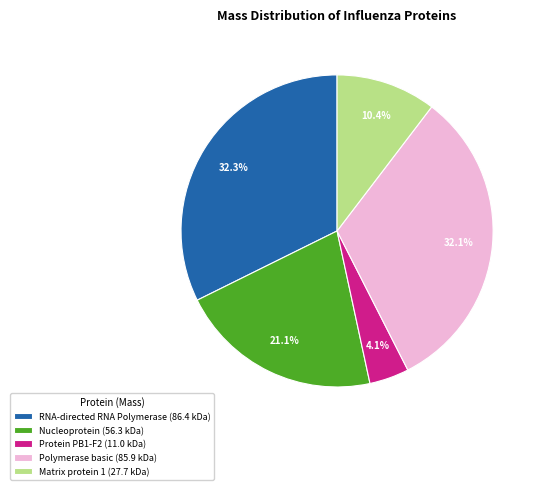

Does Nucleoprotein represent more than half of the total?

No